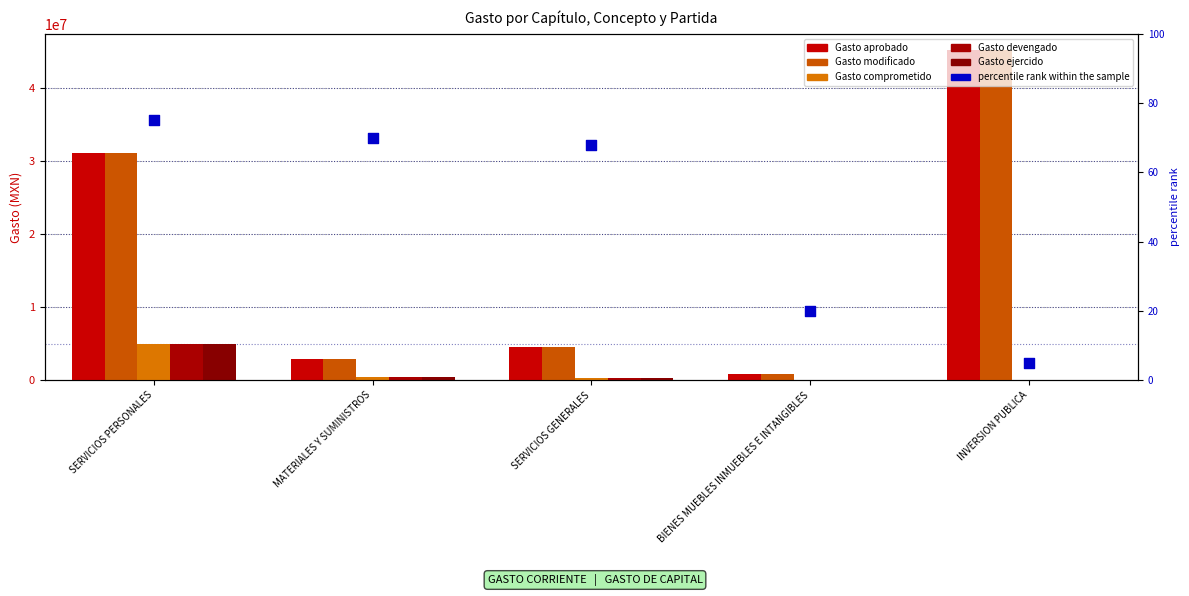

At how many categories does at least one series exceed 29741069?

2